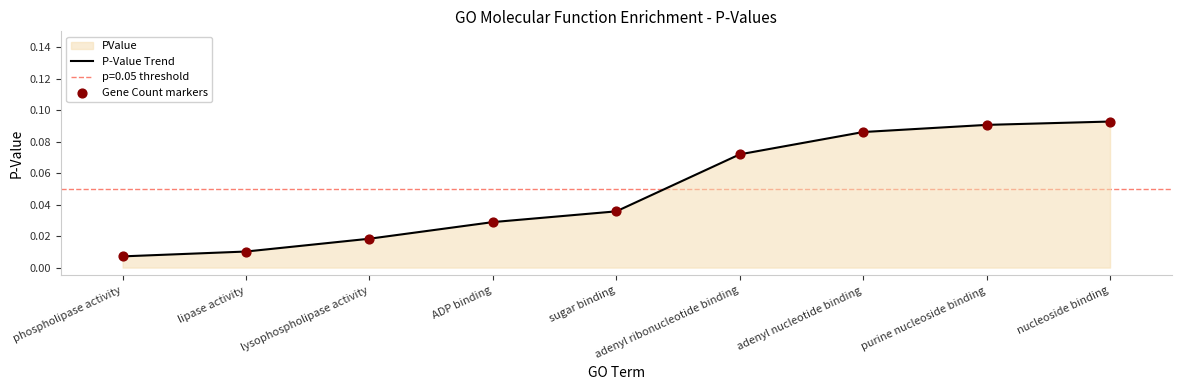

Which series has the largest total across all categories?

P-Value Trend